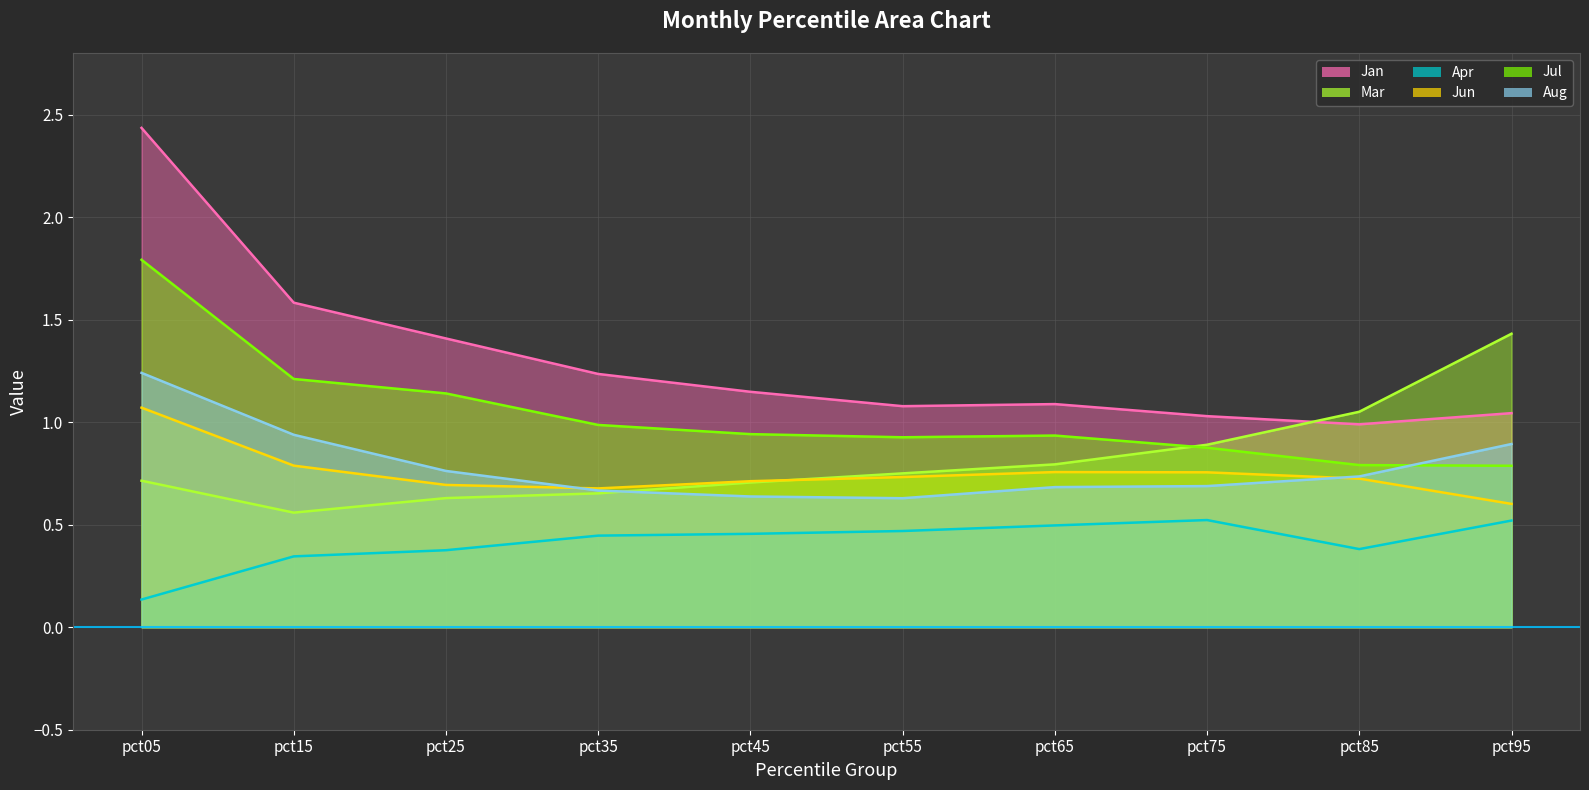

Where is the first local maximum for Jul?

pct65